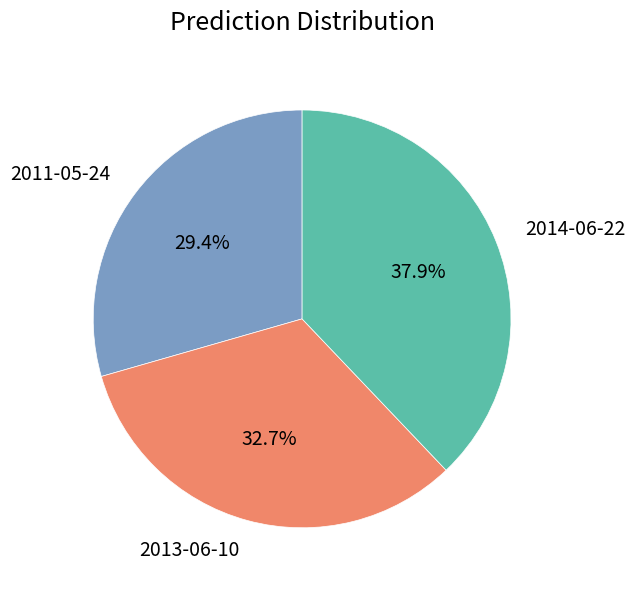

How many slices are in this pie chart?

3